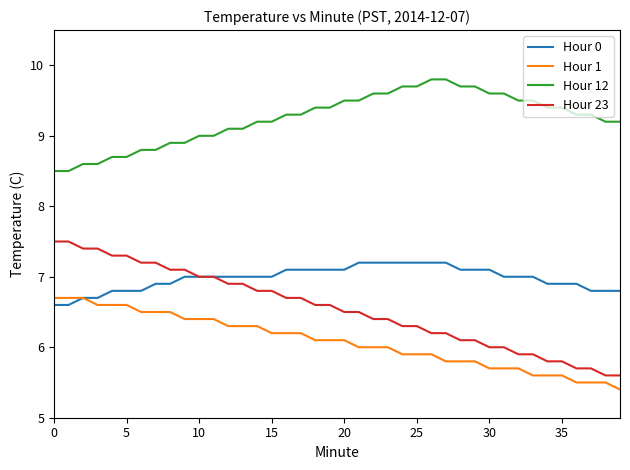

Which series has the largest total across all categories?

Hour 12